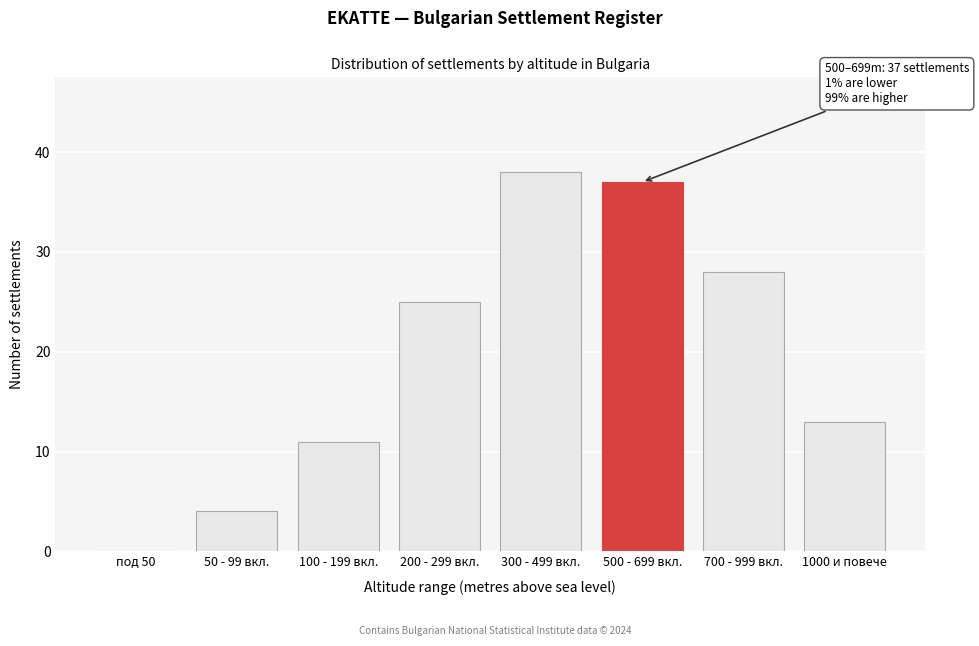

Reading right to left, extract all data points from this chart.

1000 и повече=13	700 - 999 вкл.=28	500 - 699 вкл.=37	300 - 499 вкл.=38	200 - 299 вкл.=25	100 - 199 вкл.=11	50 - 99 вкл.=4	под 50=0